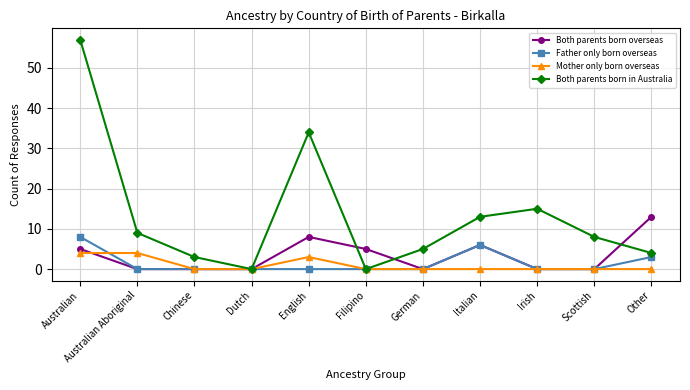

What is the sum of the Both parents born overseas values at German and Italian?

6